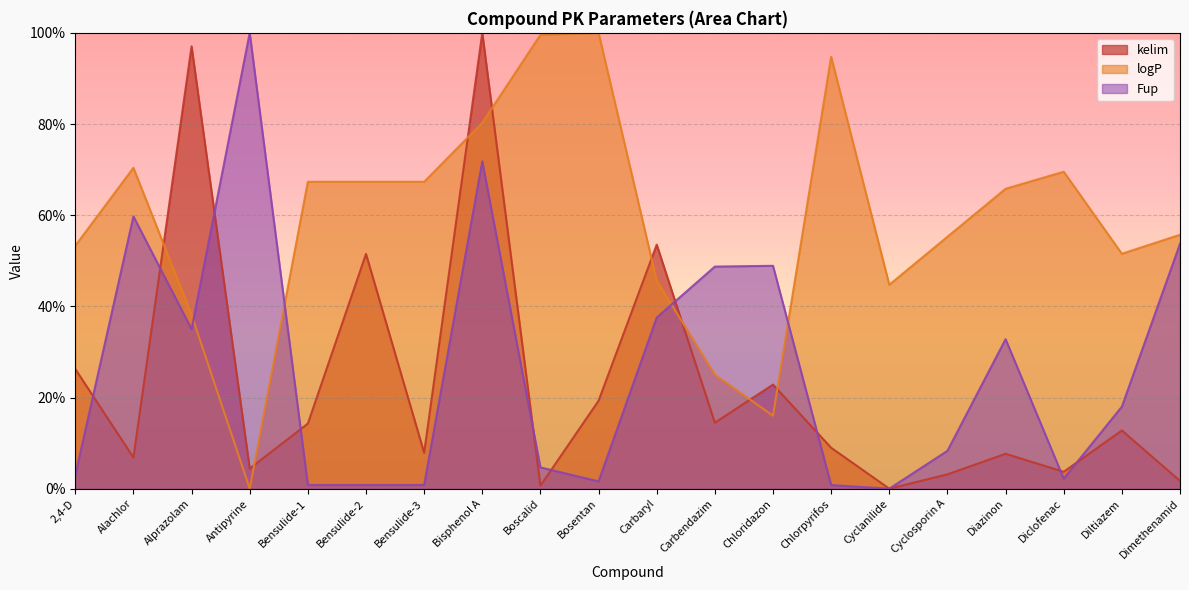

Is it true that kelim equals 14.5 at Carbendazim?

True